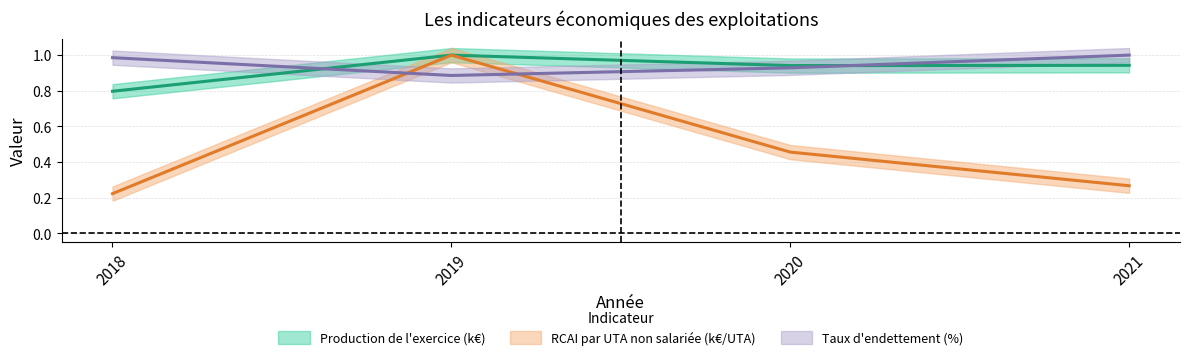

Between 2019 and 2018, which is larger?

2019